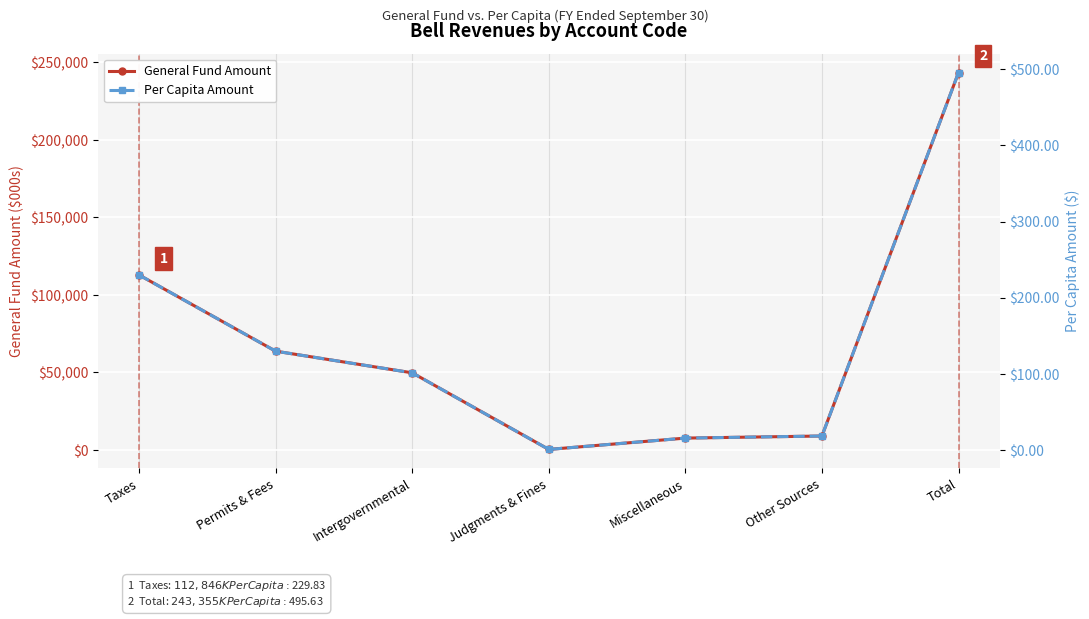

Rank the categories by General Fund Amount value from highest to lowest.

Total, Taxes, Permits & Fees, Intergovernmental, Other Sources, Miscellaneous, Judgments & Fines